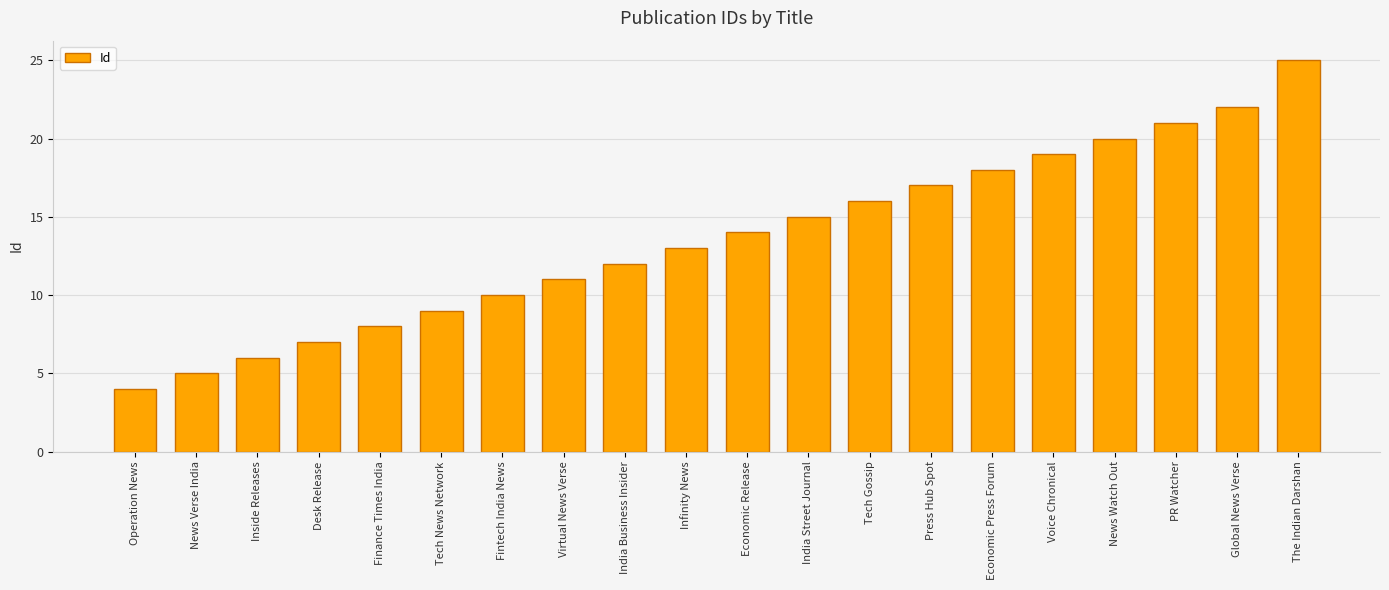

How many bars are there in total?

20